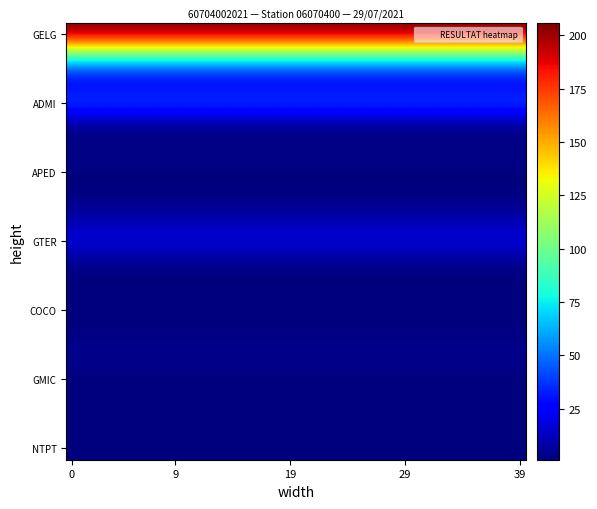

What is the maximum value shown in the chart?

206